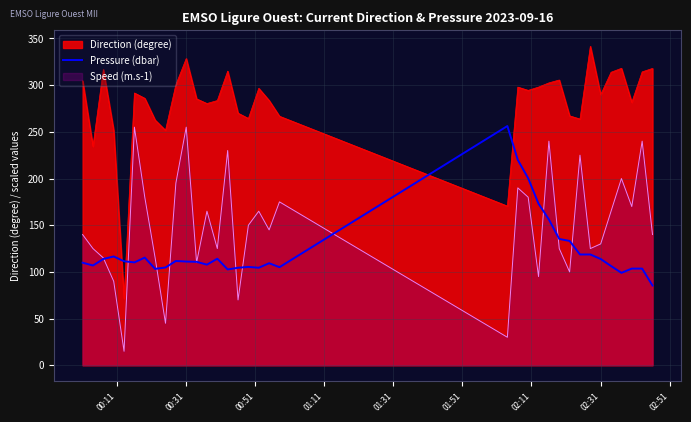

Which series has the widest spread of values?

Direction (degree)